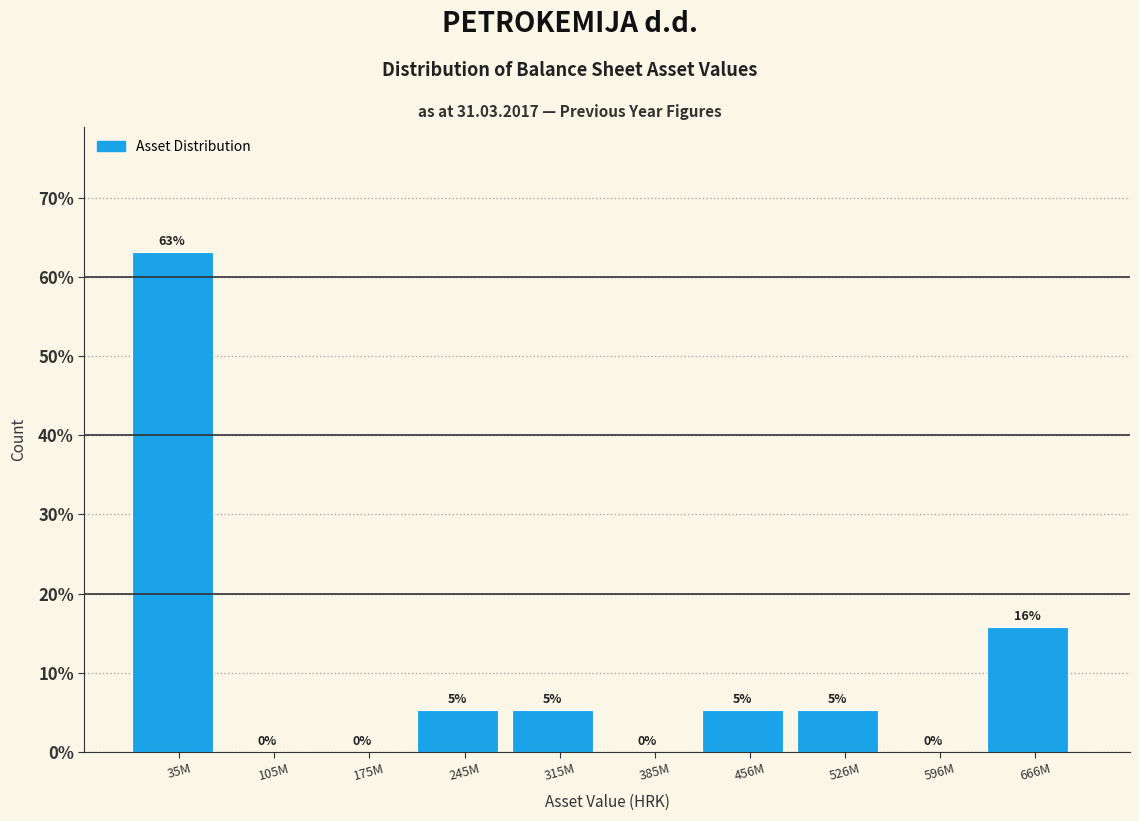

True or false: the data shows 8.6 at 456M.

False